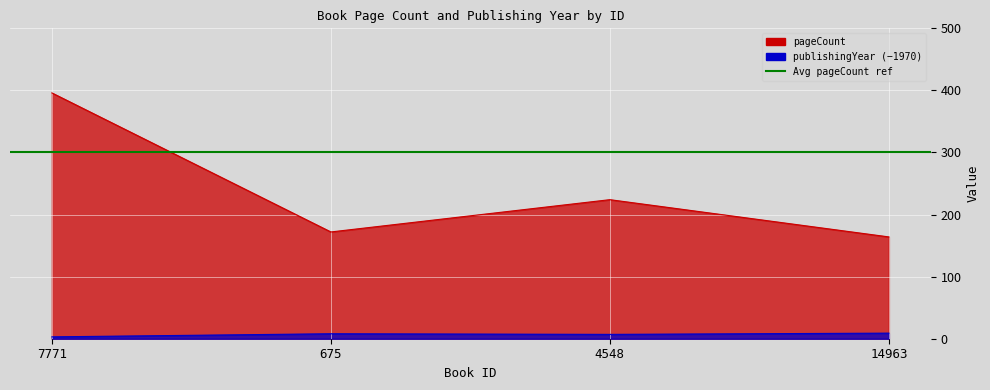

Reading left to right, transcribe all the data shown in this chart.

pageCount: 7771=396	675=172	4548=224	14963=164
publishingYear: 7771=3	675=8	4548=7	14963=9